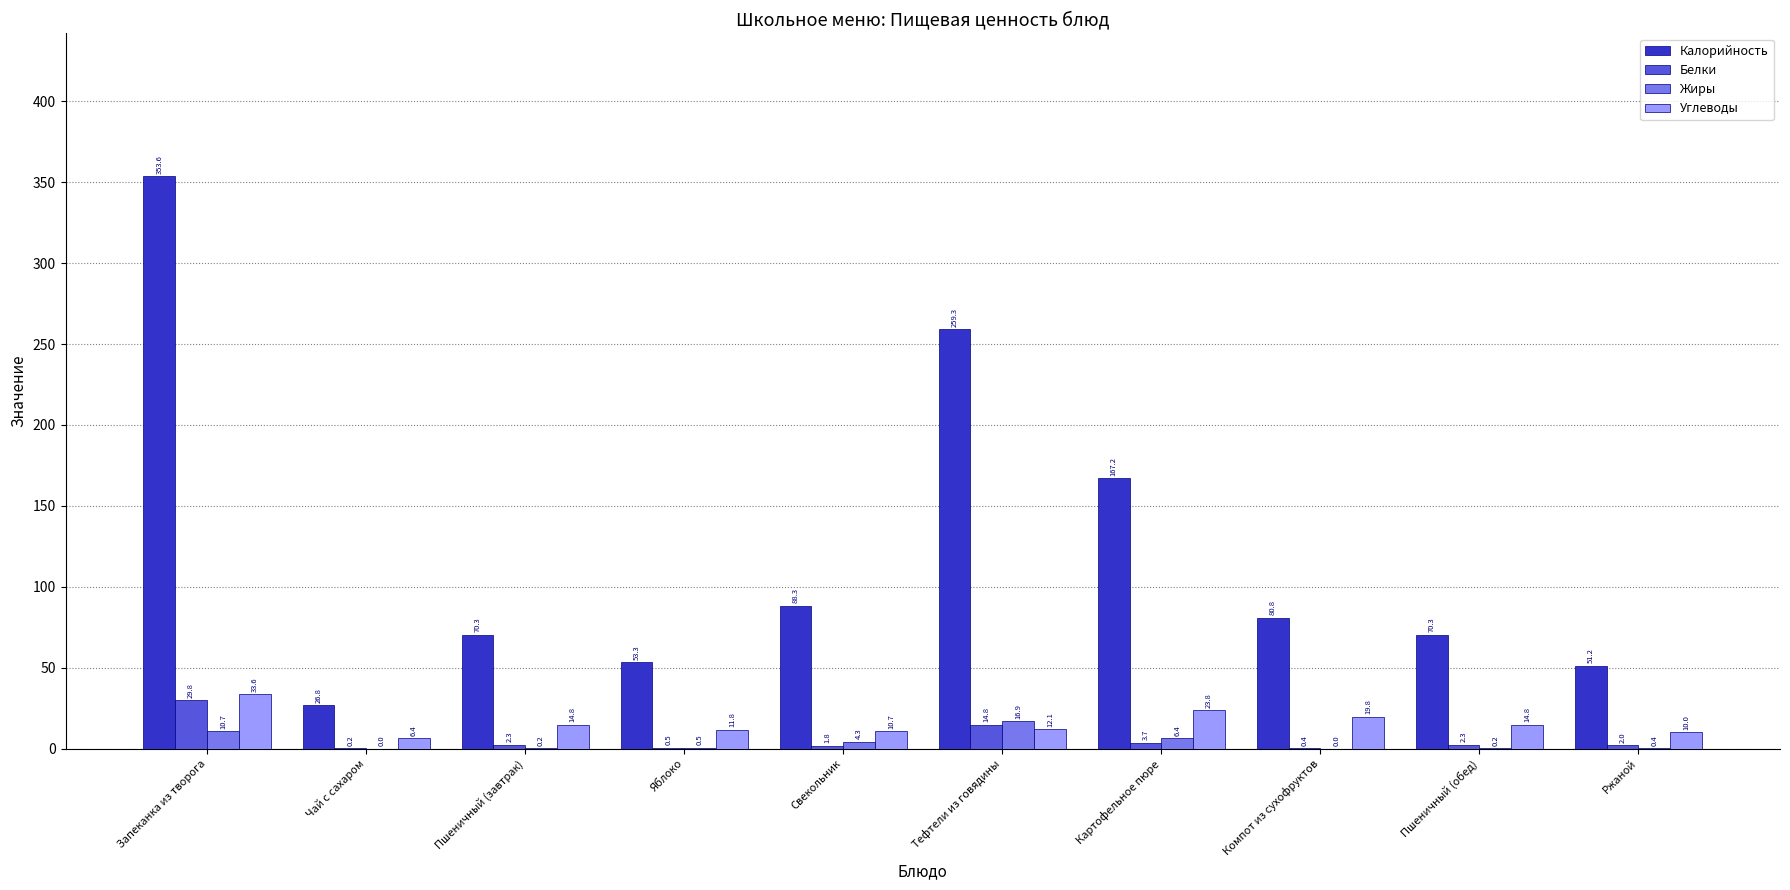

What value does the Жиры series have at Запеканка из творога?

10.7